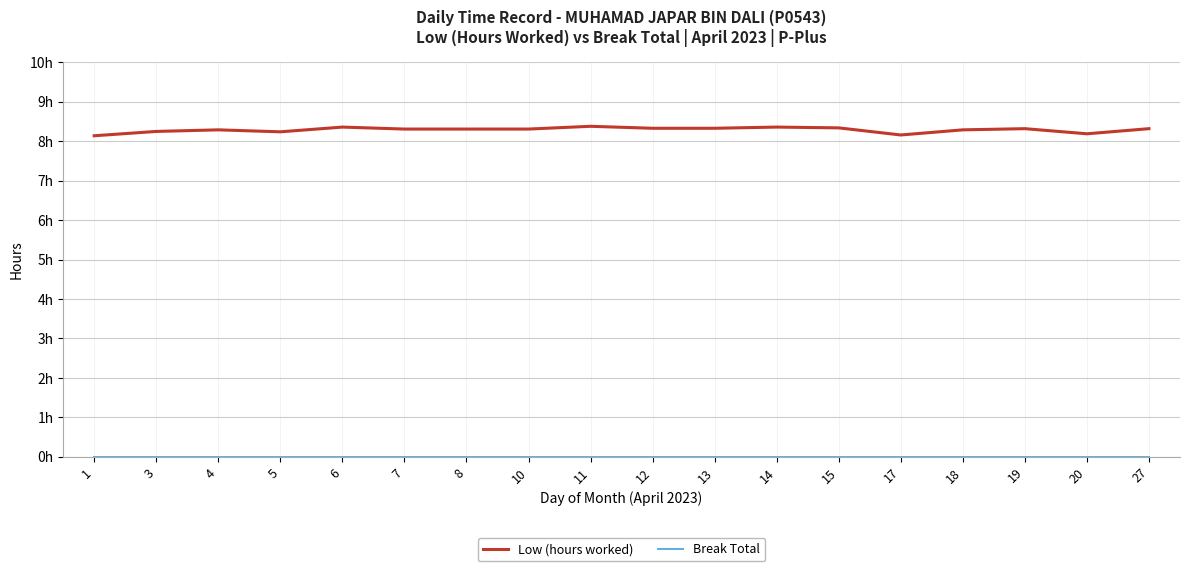

Does the chart display data point markers on the line(s)?

No